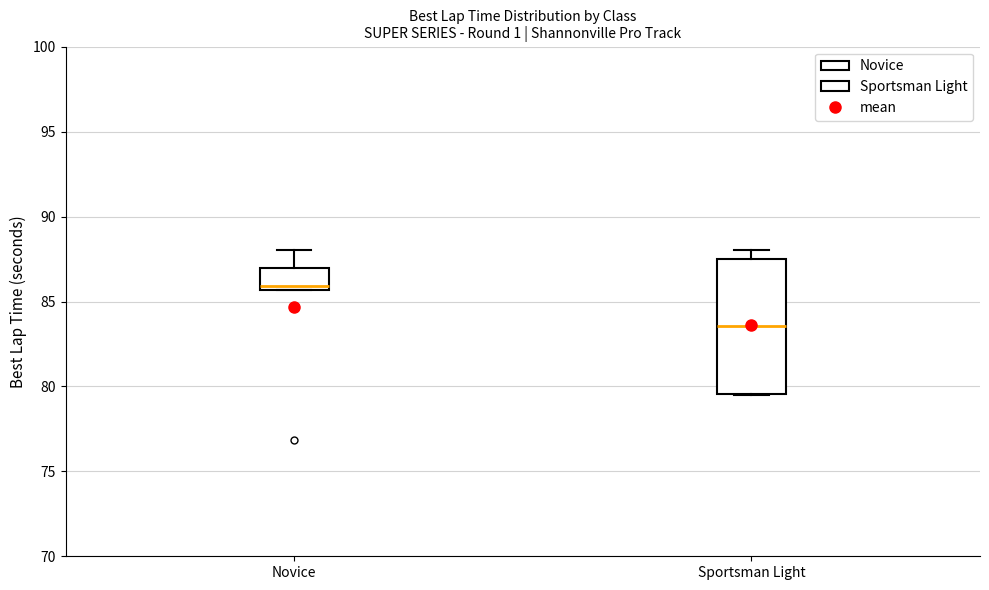

Reading left to right, read every box against the y-axis: the position of its median line, the range the box covers, and the ends of its whiskers. The values are not printed on the chart, so give them approximately, as read against the axis.

Novice: median 86.0, box 85.5 to 87.0, whiskers 85.5 to 88.0
Sportsman Light: median 83.5, box 79.5 to 87.5, whiskers 79.5 to 88.0